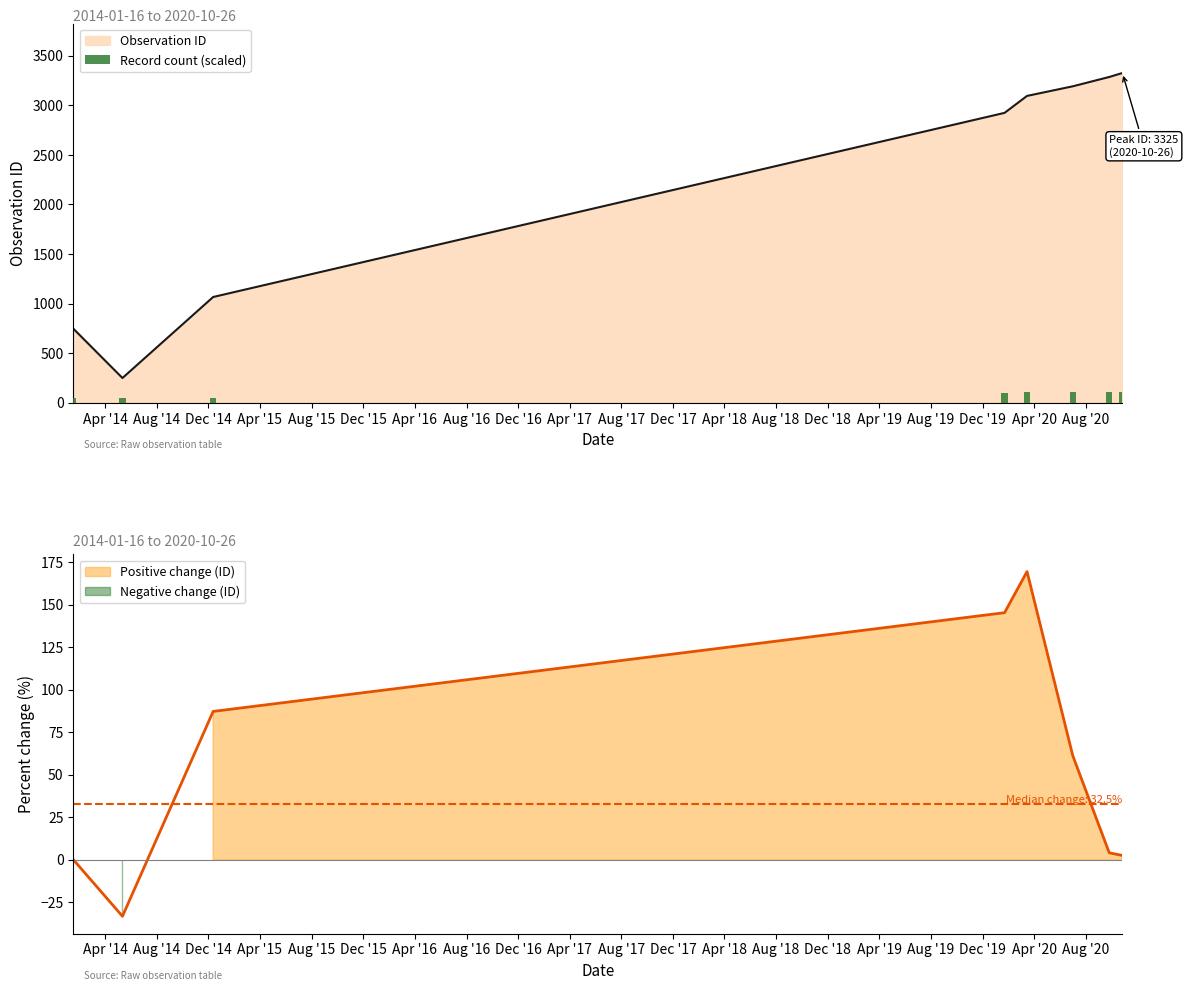

What is the maximum value for Observation ID?

3325